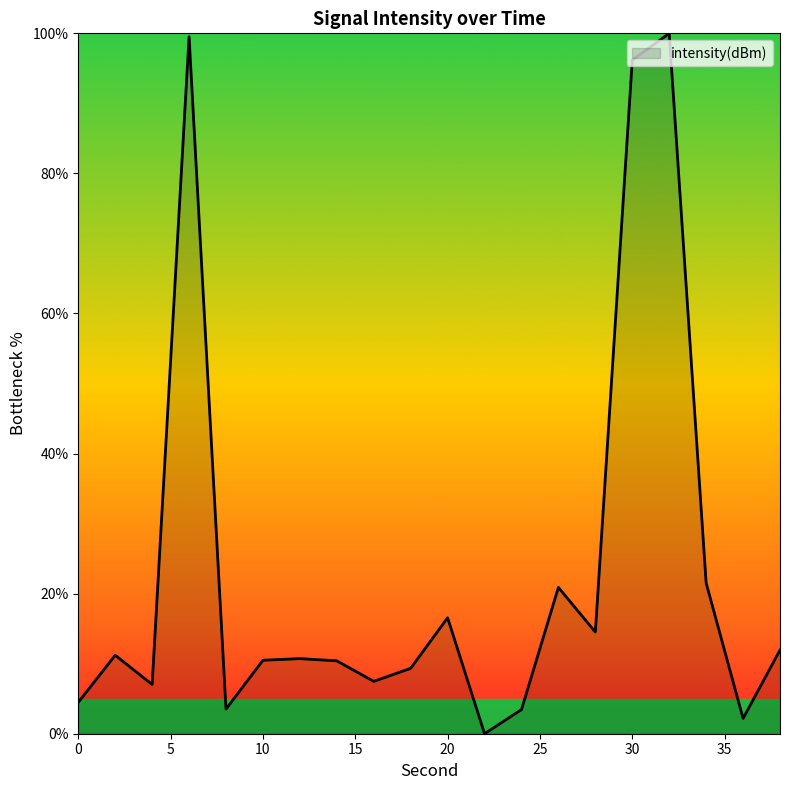

What is the greatest value displayed?

100.0